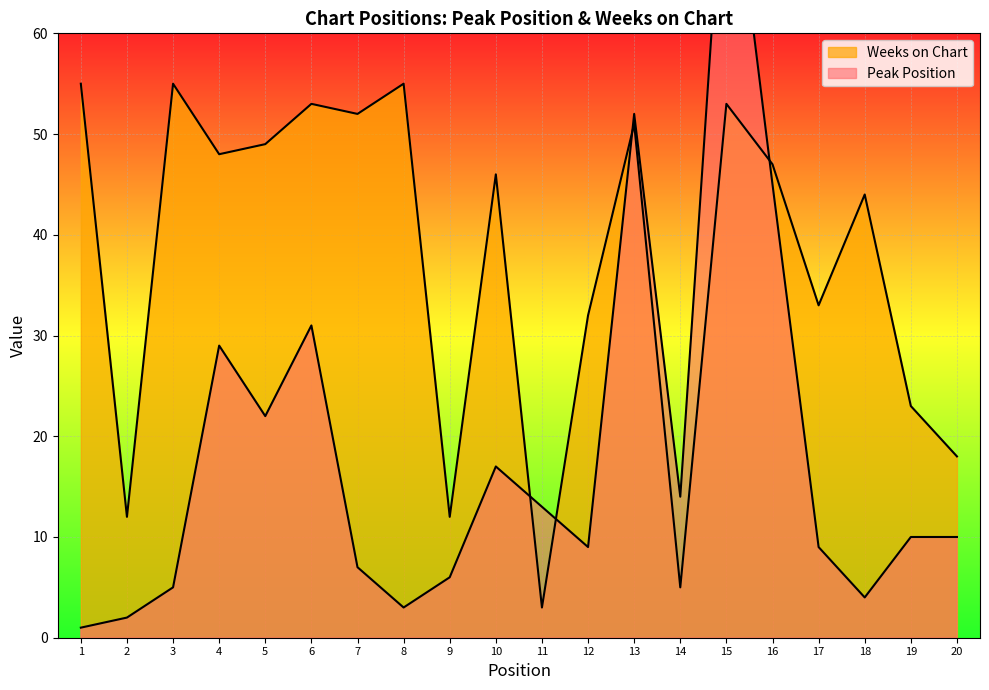

How many values in the Weeks on Chart series exceed 47?

9